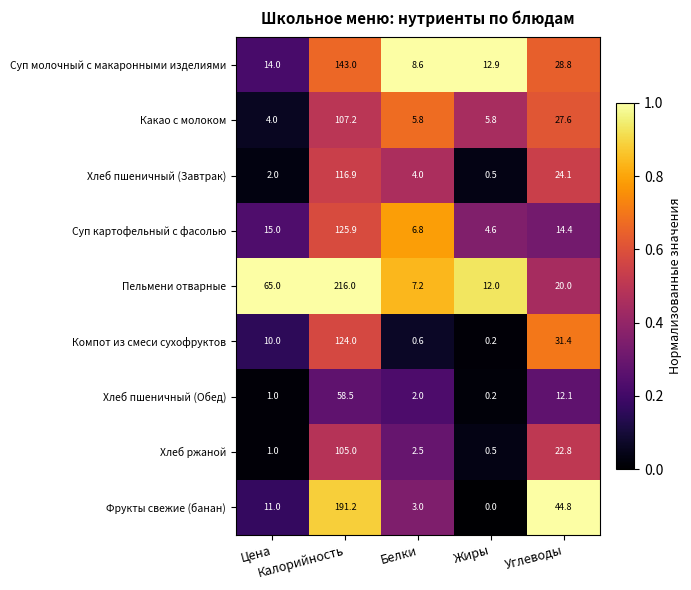

Which series has the largest range (max minus min)?

Пельмени отварные